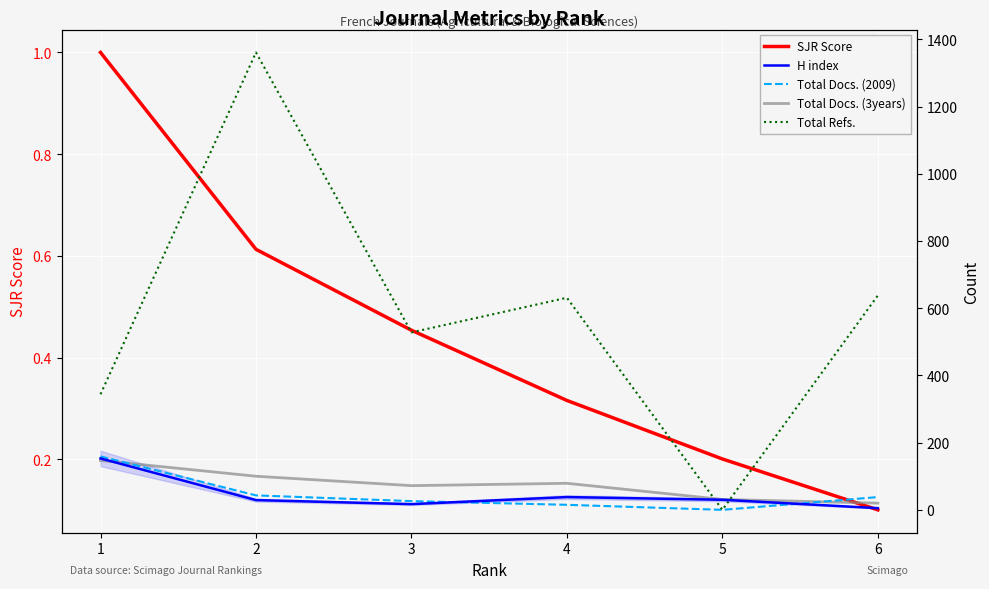

Which series ends up on top after the final intersection of H index and Total Refs.?

Total Refs.